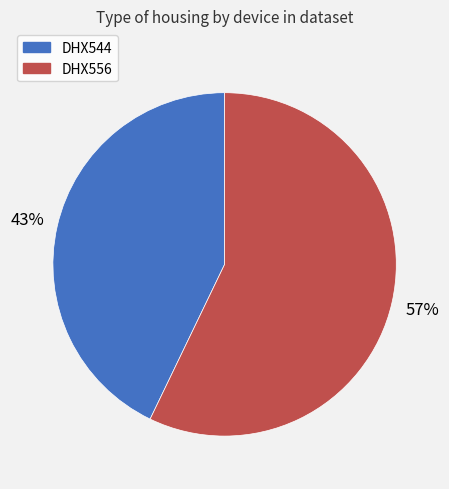

What is the largest slice in the pie chart?

DHX556